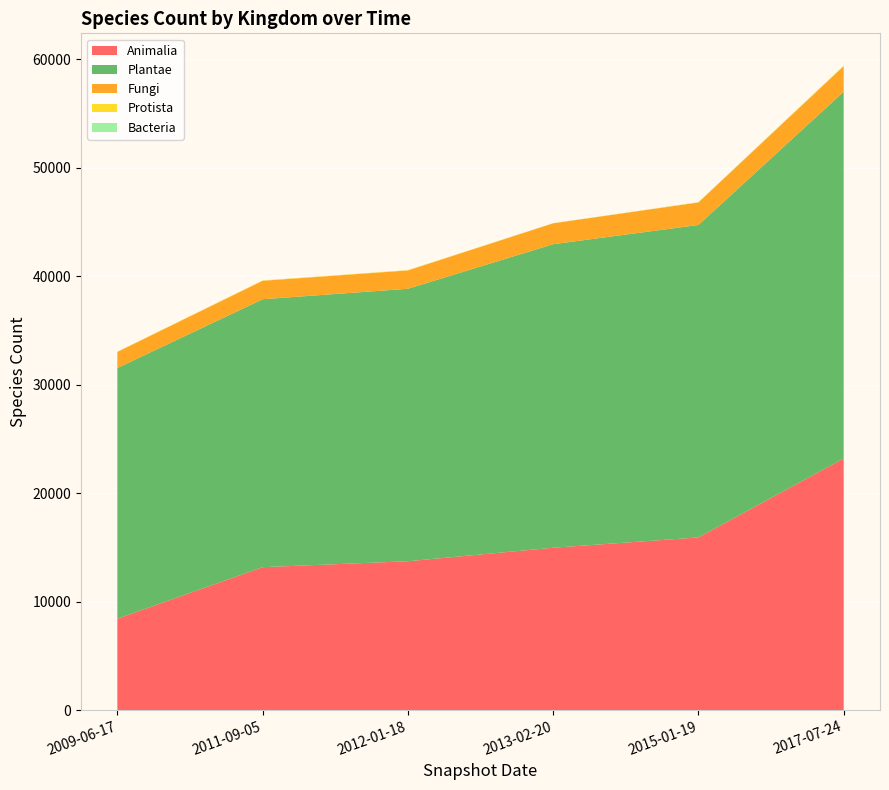

Reading right to left, what are all the values shown in this chart?

Animalia: 2017-07-24=23199	2015-01-19=15920	2013-02-20=14970	2012-01-18=13725	2011-09-05=13178	2009-06-17=8429
Plantae: 2017-07-24=33810	2015-01-19=28806	2013-02-20=27983	2012-01-18=25120	2011-09-05=24700	2009-06-17=23110
Fungi: 2017-07-24=2357	2015-01-19=2074	2013-02-20=1924	2012-01-18=1687	2011-09-05=1700	2009-06-17=1481
Protista: 2017-07-24=42	2015-01-19=22	2013-02-20=13	2012-01-18=30	2011-09-05=30	2009-06-17=24
Bacteria: 2017-07-24=14	2015-01-19=8	2013-02-20=5	2012-01-18=2	2011-09-05=2	2009-06-17=1